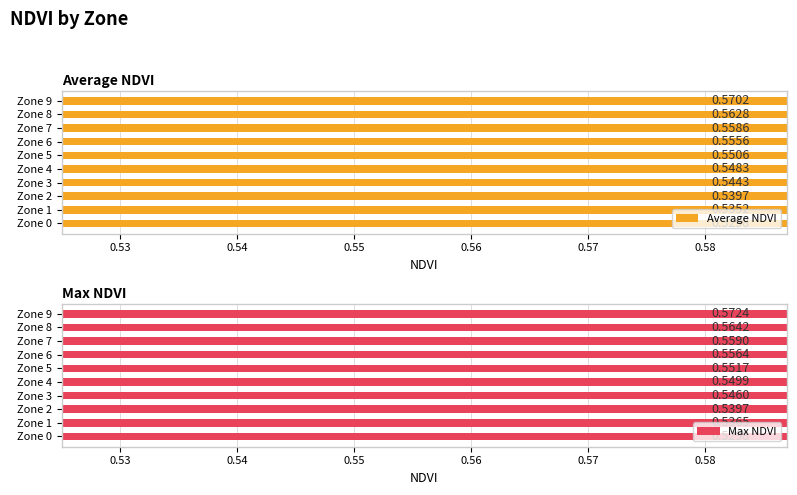

At Zone 2, list the series in order from smallest to largest.

Average NDVI, Max NDVI